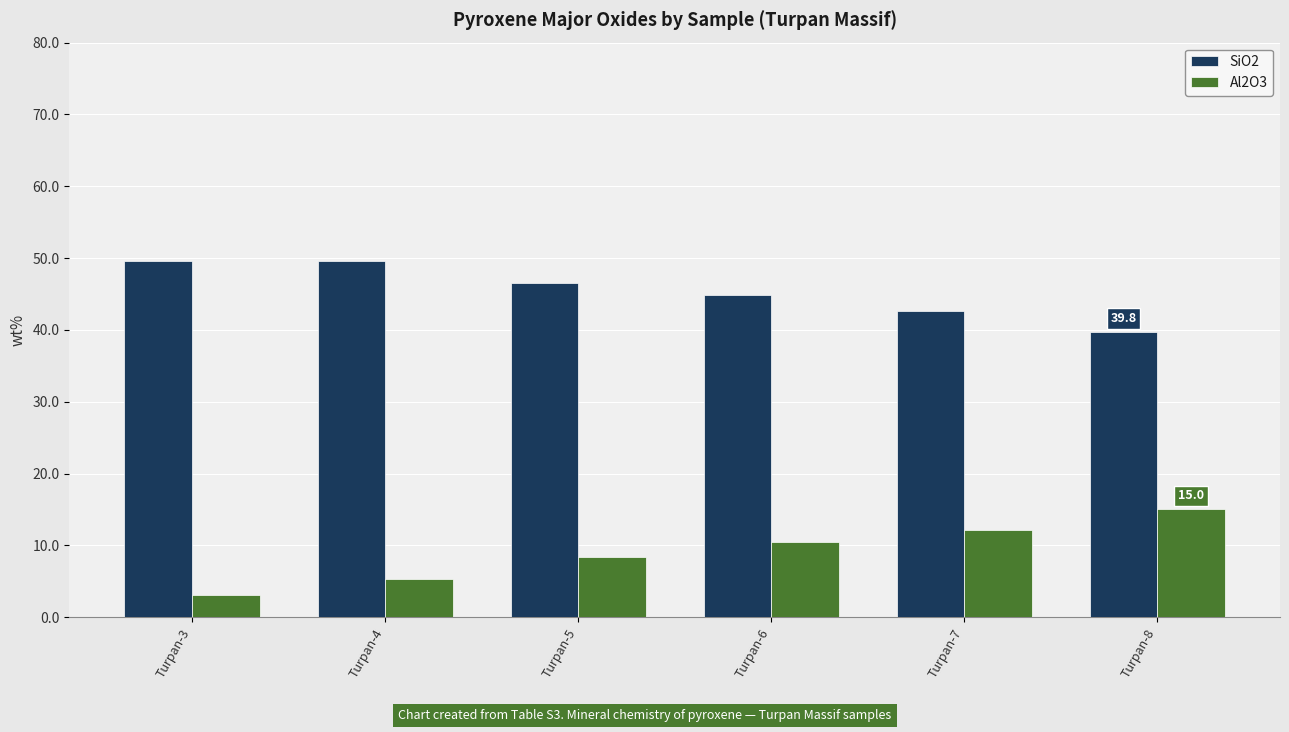

True or false: Al2O3 has a value of 12.2 at Turpan-7.

True